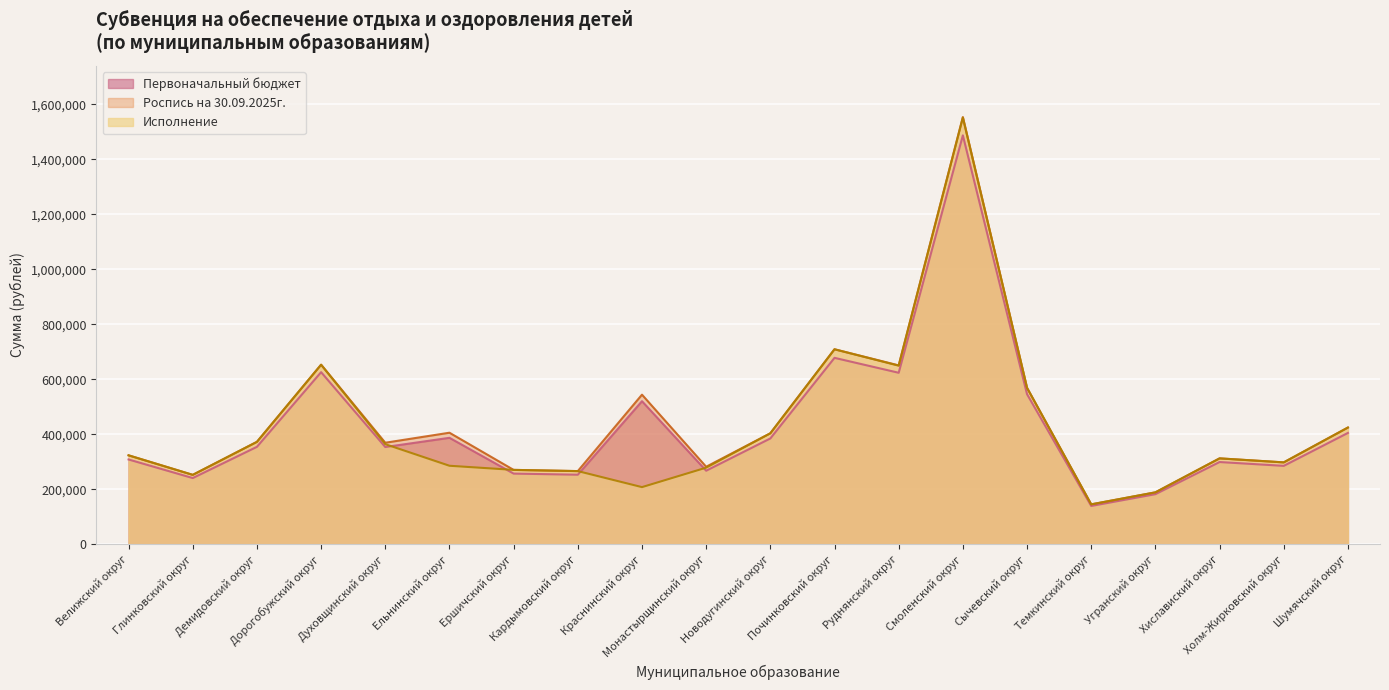

Is it true that Первоначальный бюджет equals 162835.1 at Холм-Жирковский округ?

False